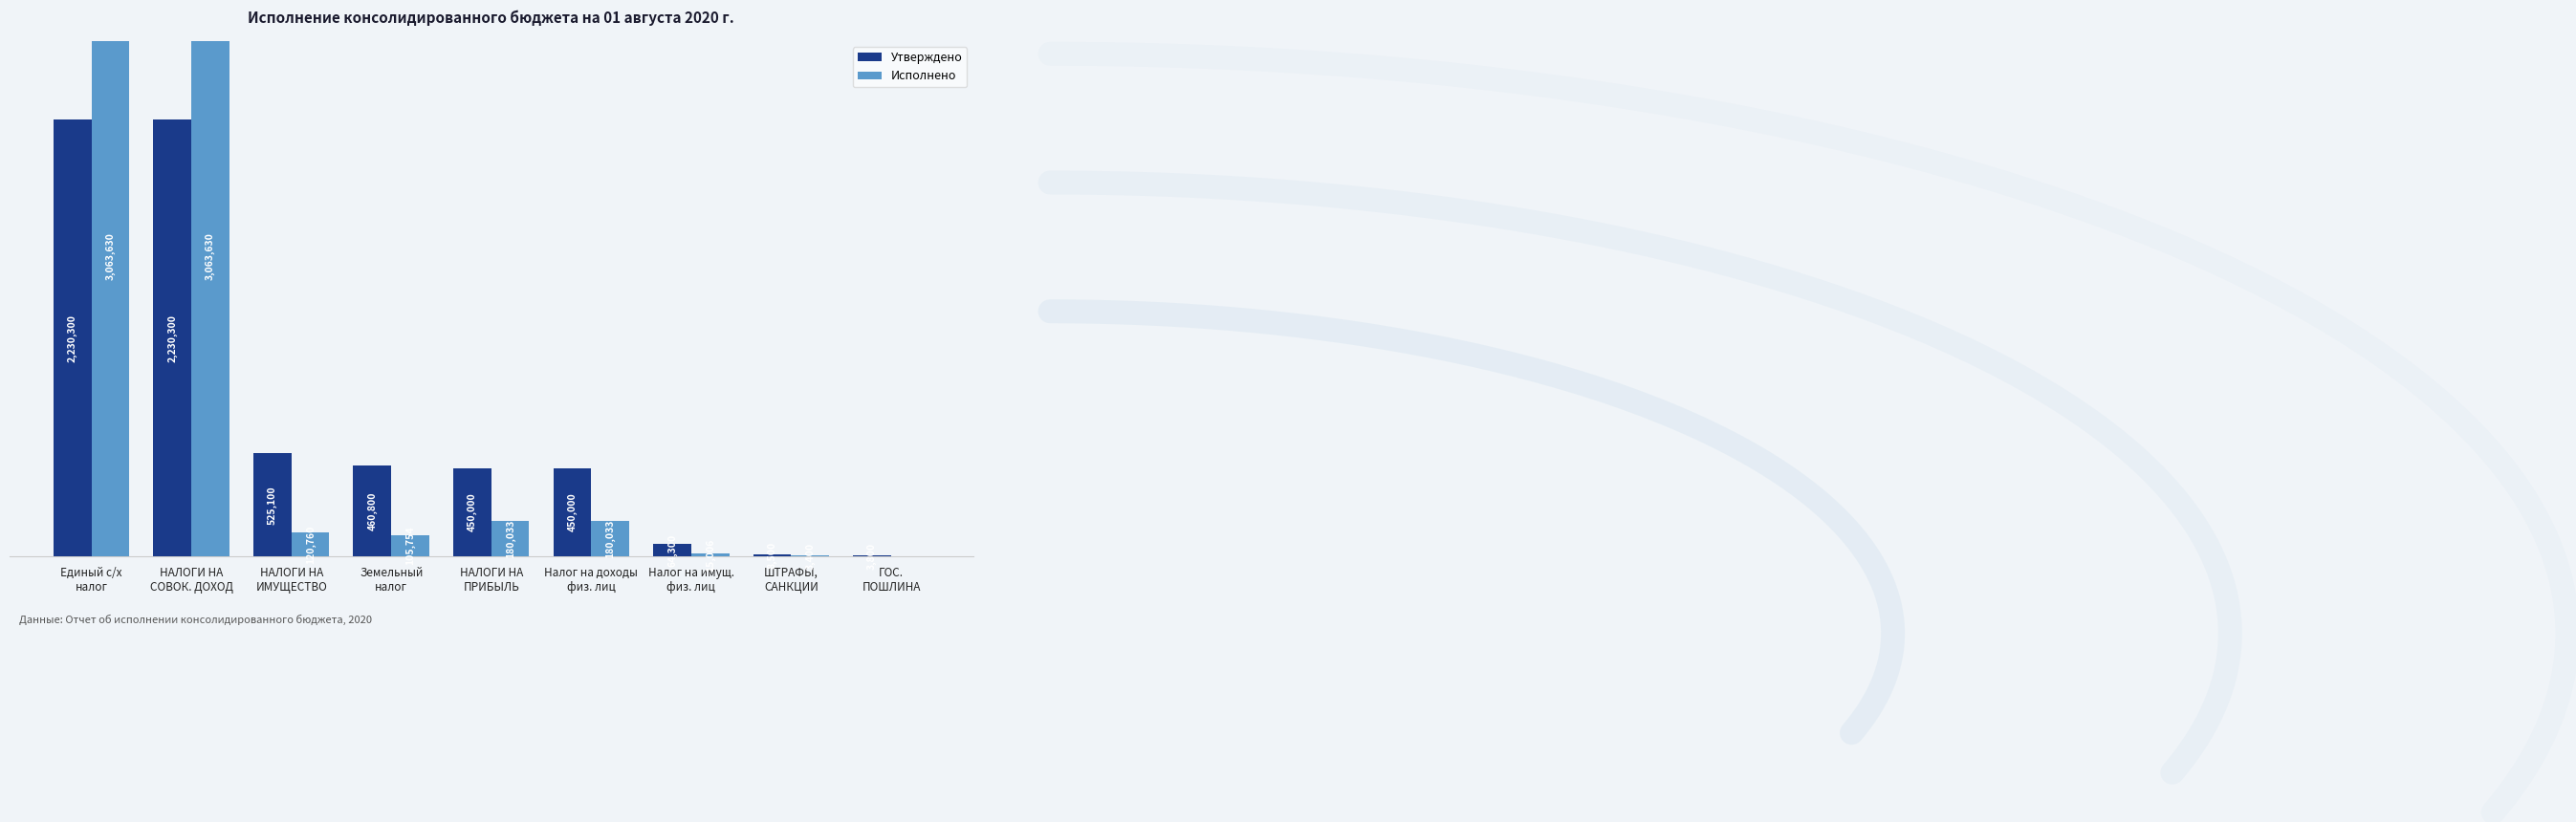

Which series has the largest total across all categories?

Исполнено